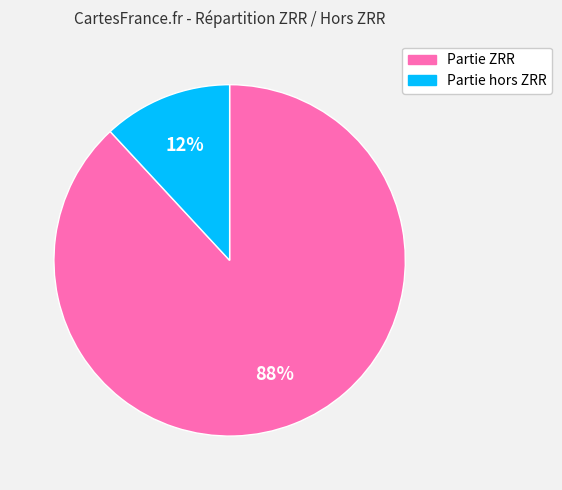

To the nearest percent, what is the difference between the Partie ZRR and Partie hors ZRR slice percentages?

76%